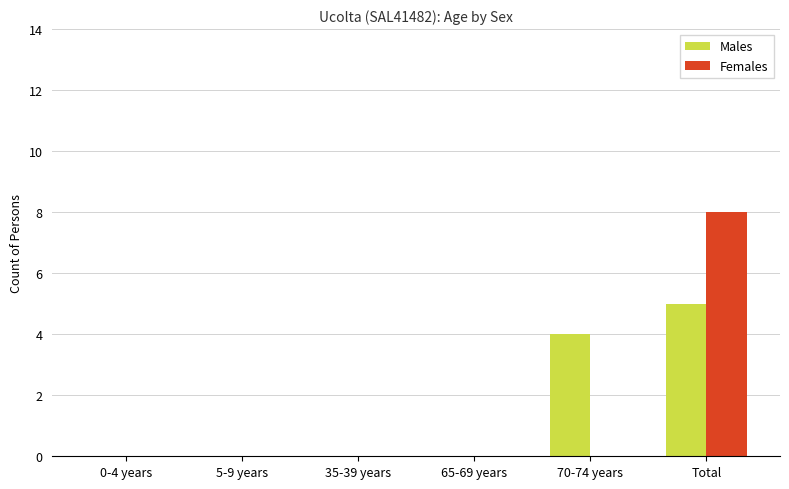

The value of Females at 5-9 years is 0. True or false?

True